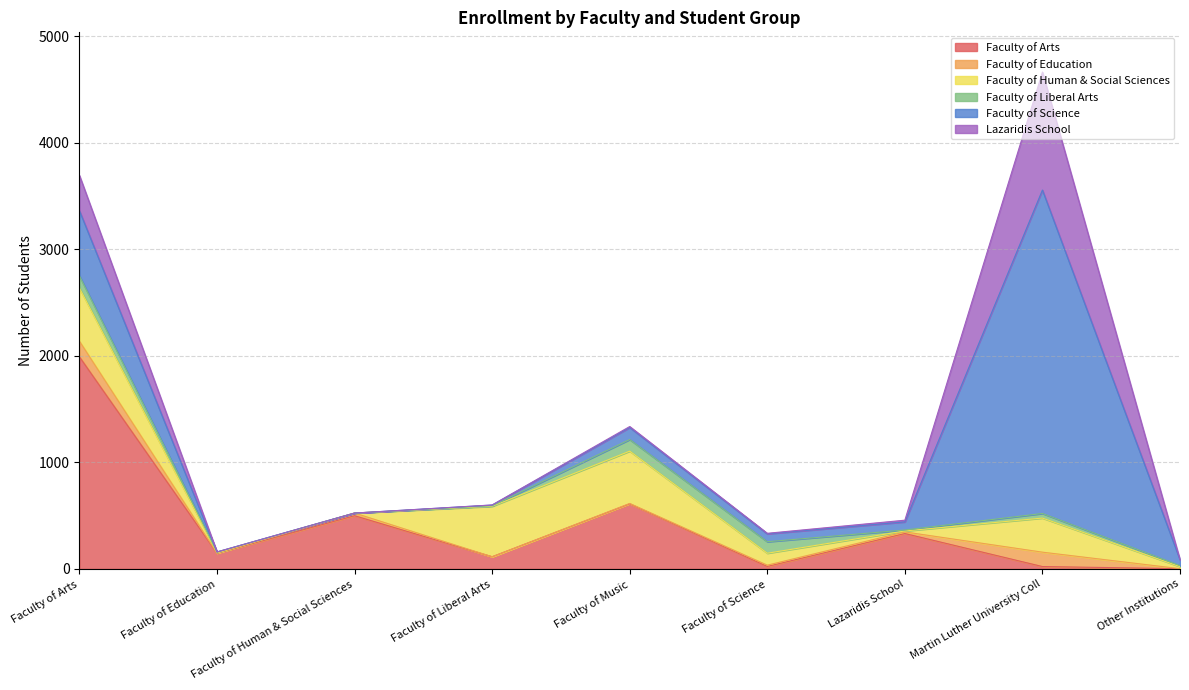

At which category does the chart reach its peak across all series?

Martin Luther University Coll